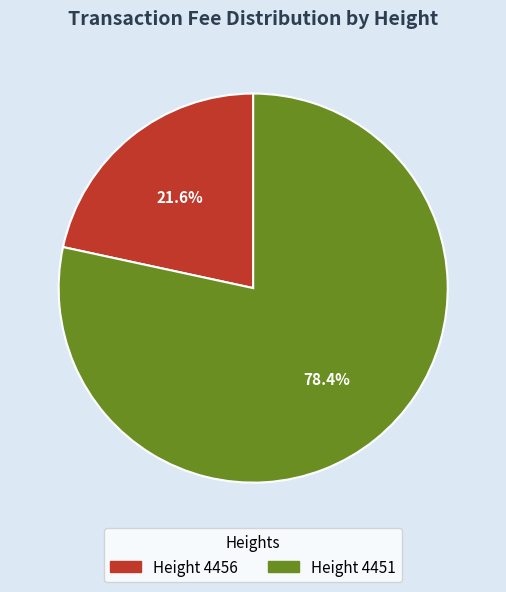

Is there a majority slice in this chart?

Yes